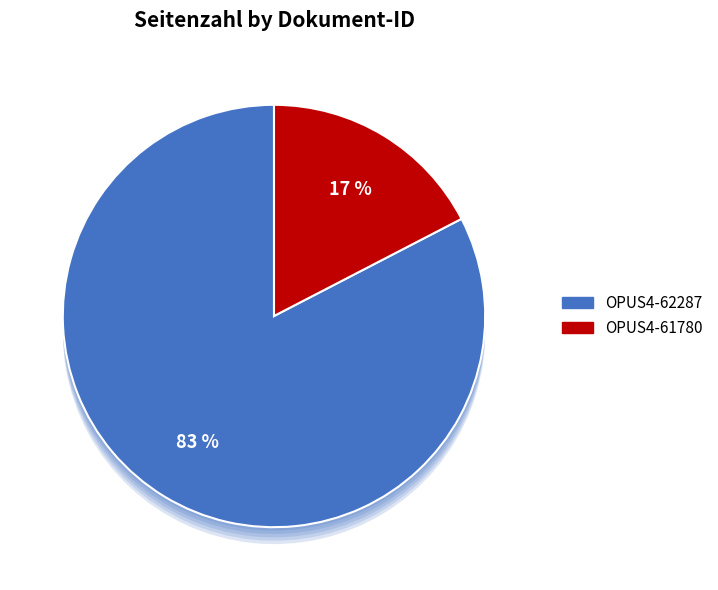

Count the number of slices in the pie.

2